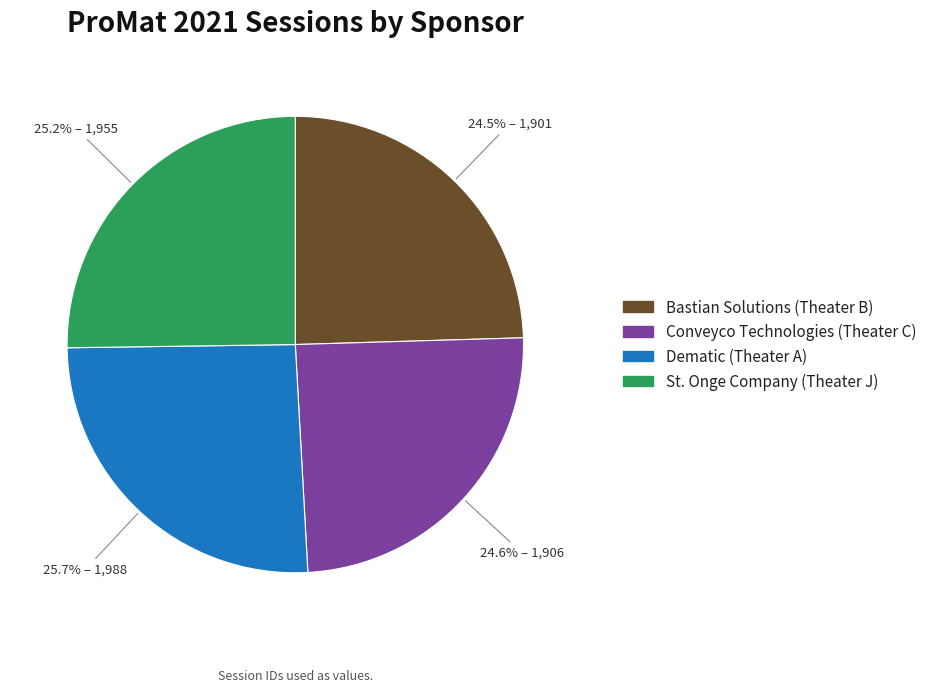

Approximately how many times larger is the value at Dematic (Theater A) compared to Bastian Solutions (Theater B)?

1.0